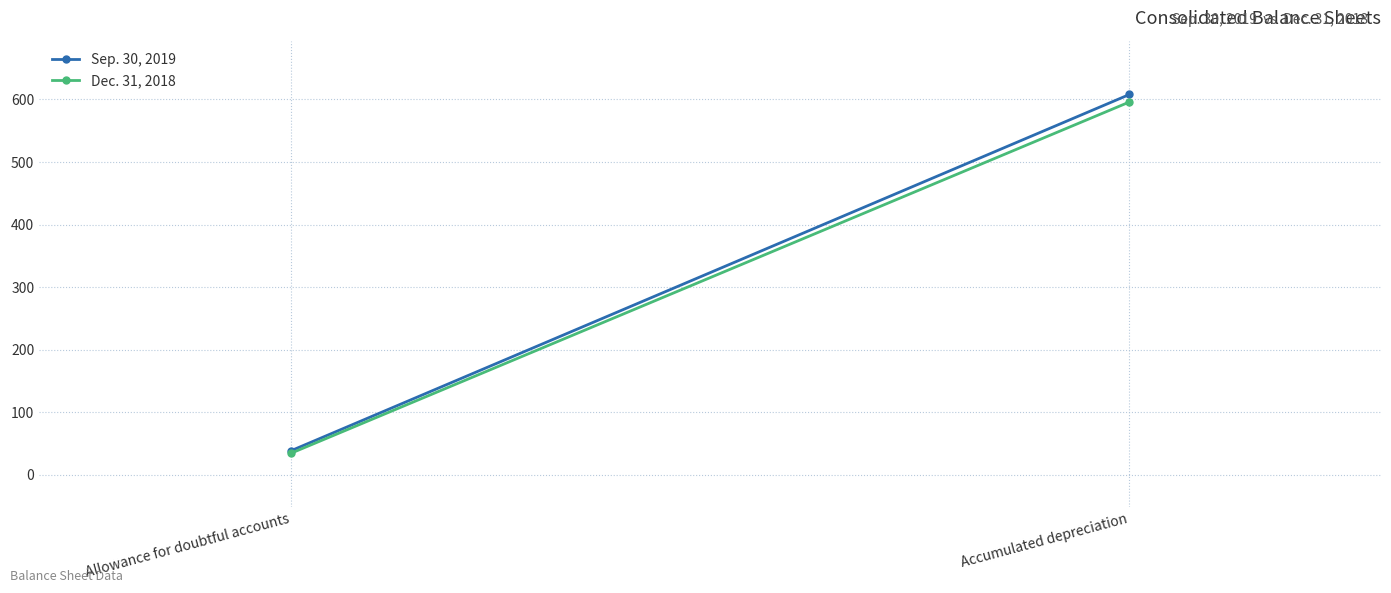

Which series has the largest range (max minus min)?

Sep. 30, 2019